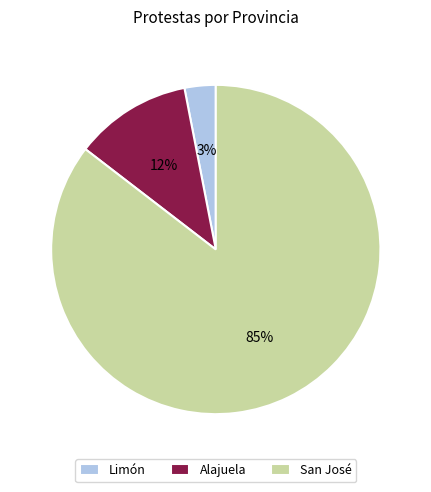

Is it true that San José is 85% of the pie?

True